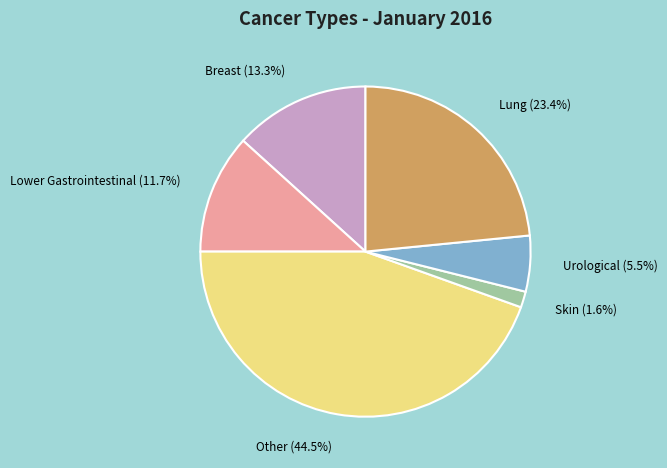

What percentage is the Breast slice, to the nearest percent?

13%